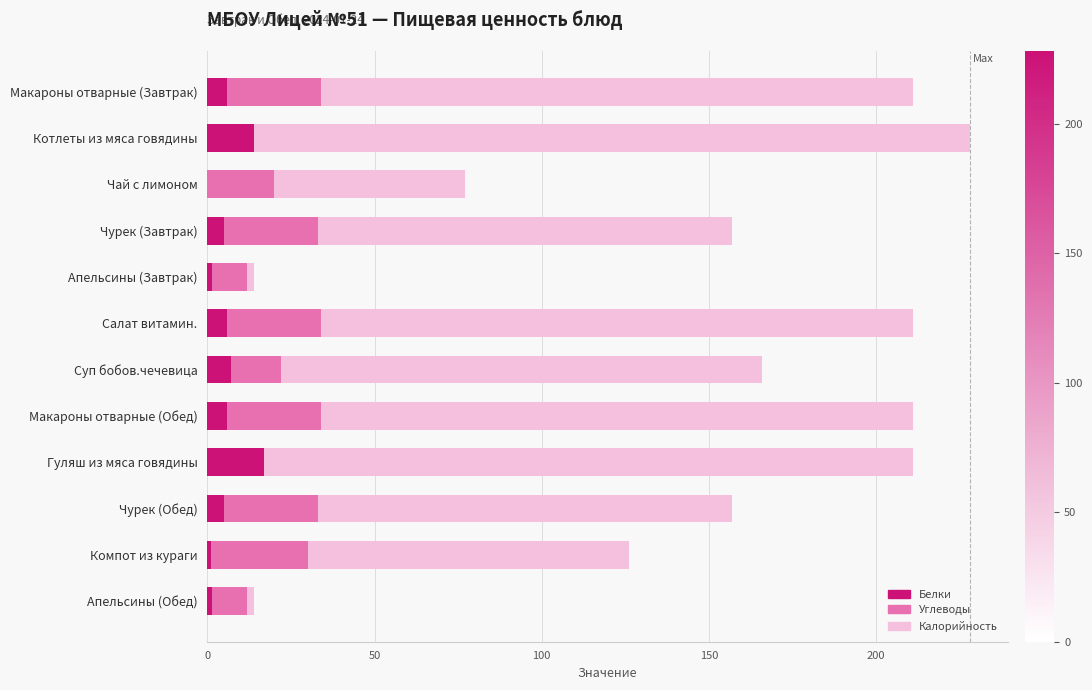

The Белки series shows 0.9 at Апельсины (Обед). True or false?

False